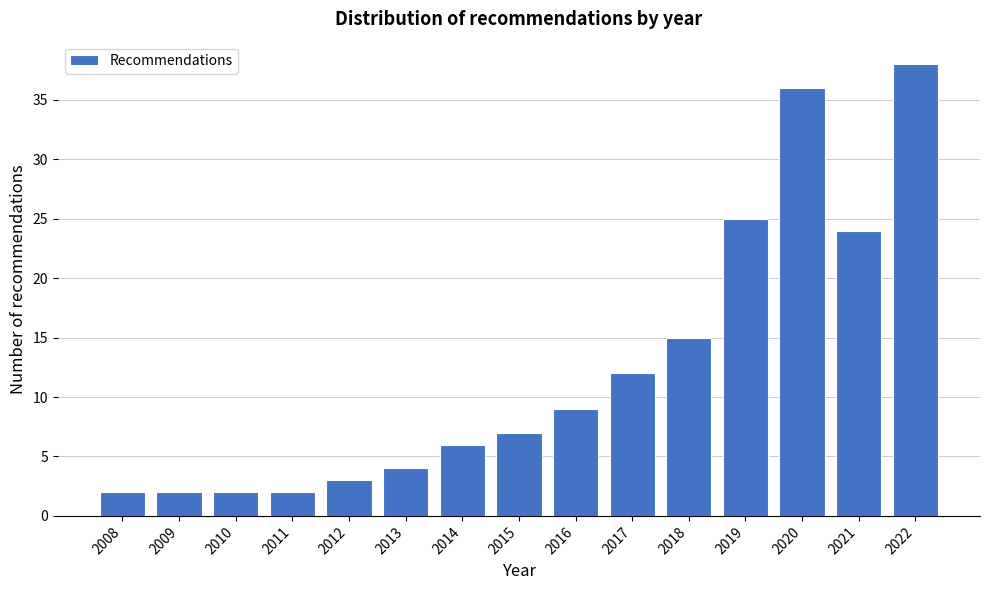

Reading left to right, list all the values displayed in this chart.

2	2	2	2	3	4	6	7	9	12	15	25	36	24	38